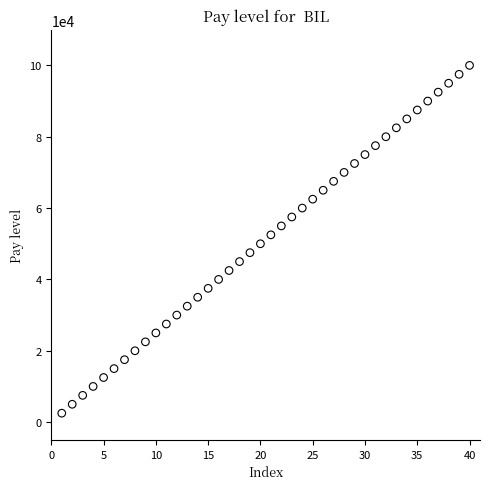

What is the range of X values (max minus min)?

39